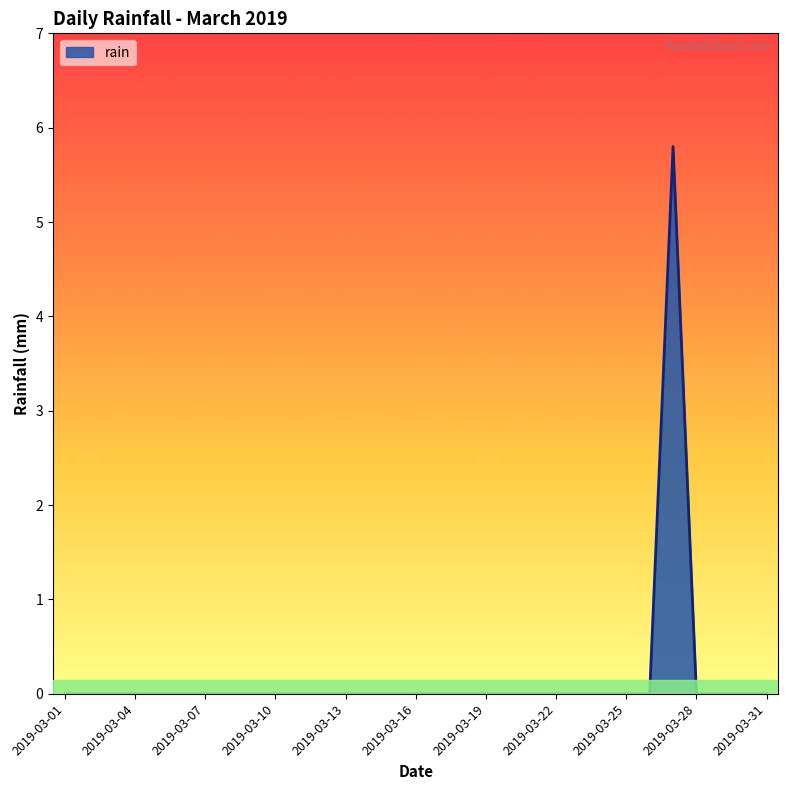

What is the difference between the maximum and minimum values?

5.8